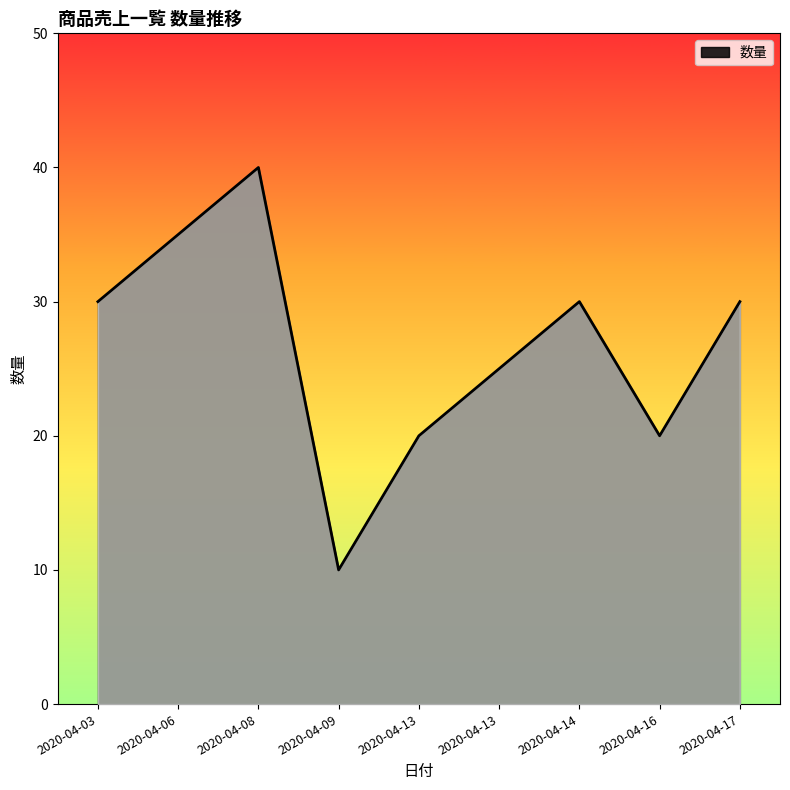

Does the chart have visible grid lines?

No